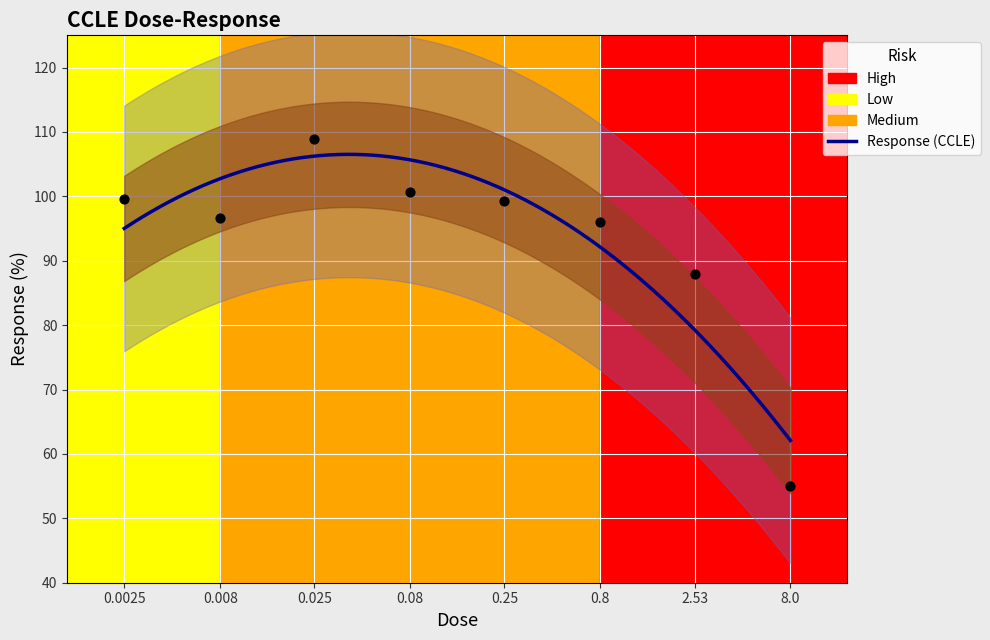

What is the change in value from 0.0025 to 0.08?

+1.0